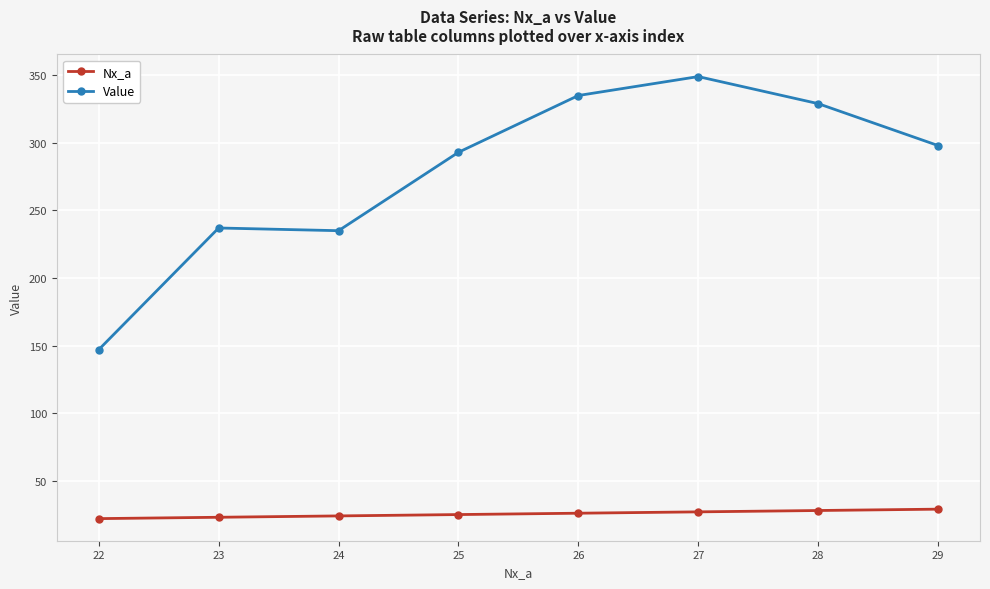

What is the sum of all Nx_a values?

204